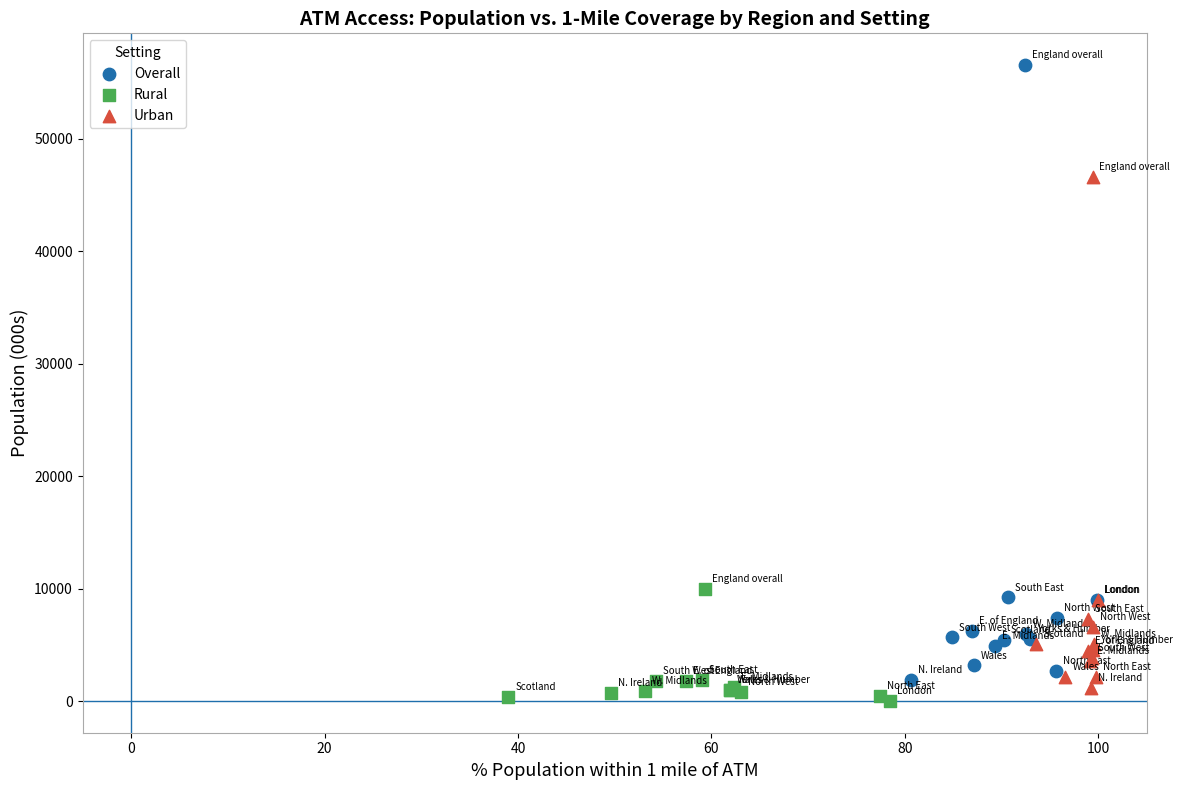

Which series contains the highest Y value?

Overall